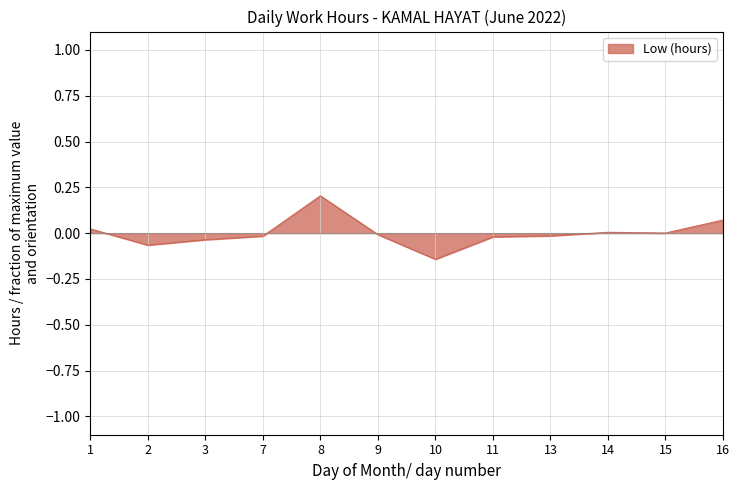

Which label corresponds to the smallest value in the chart?

10